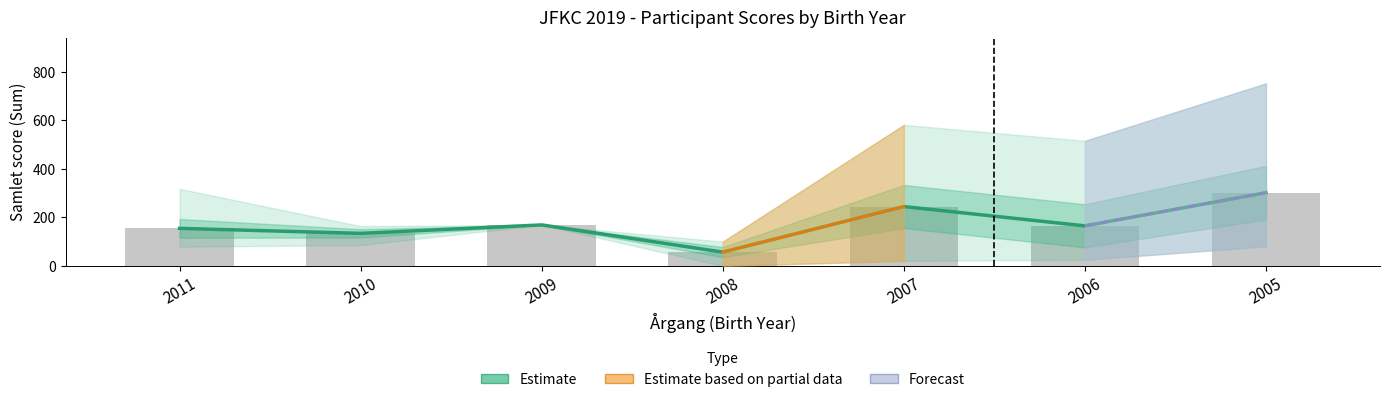

At which label does the data first exceed 165?

2009